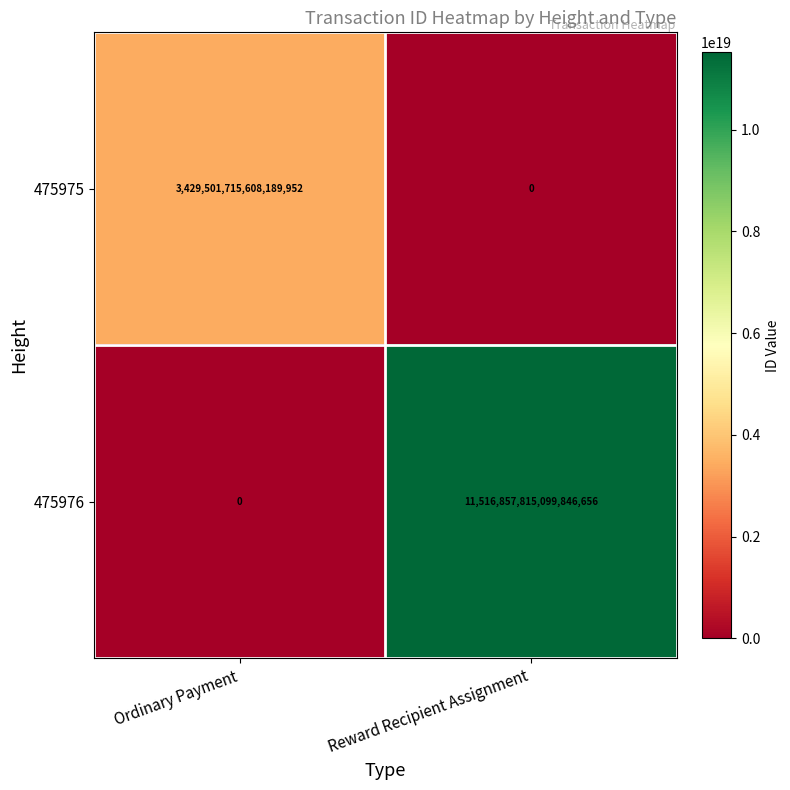

Is it true that 475976 equals 20219103964286869504 at Reward Recipient Assignment?

False